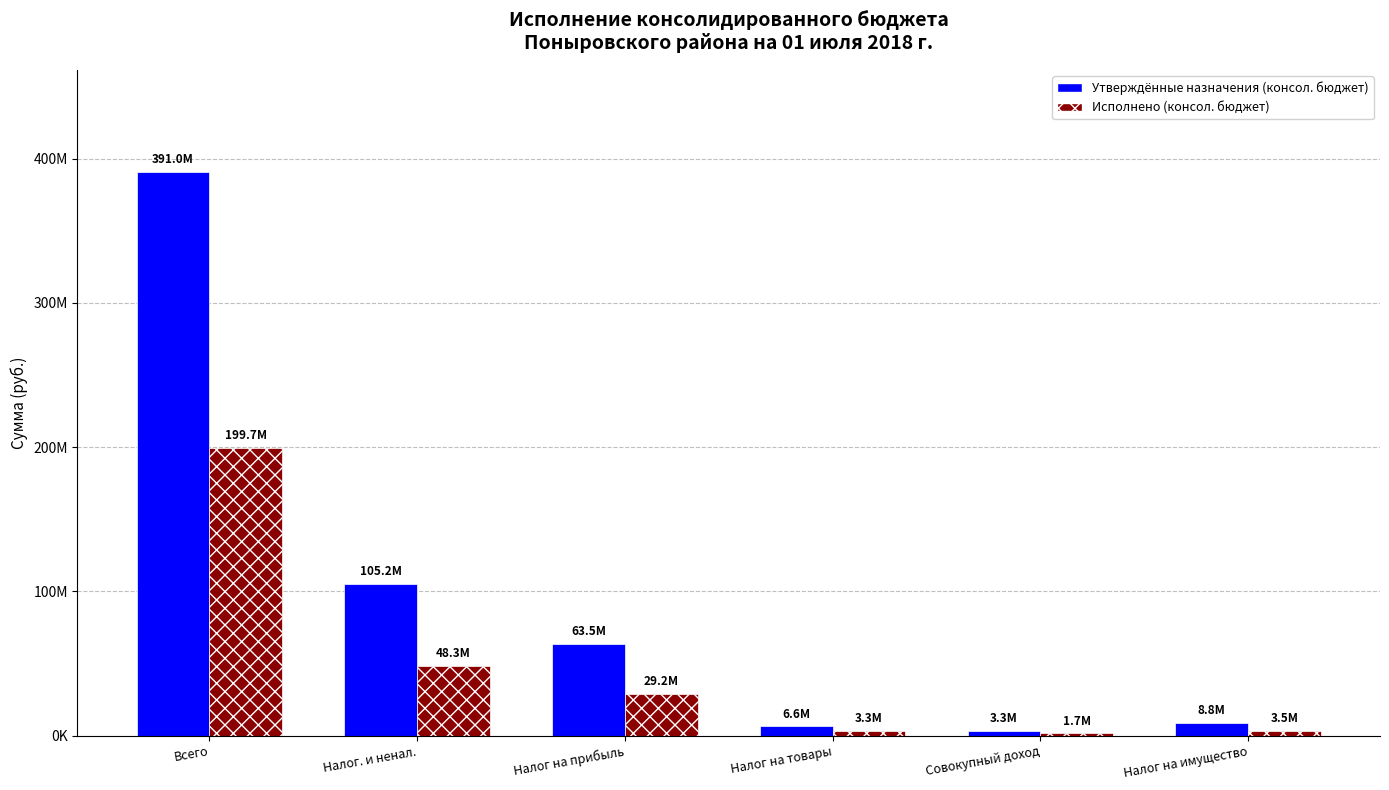

What is the difference between the Утверждённые назначения (консол. бюджет) values at Налог на имущество and Налог на прибыль?

54713210.0